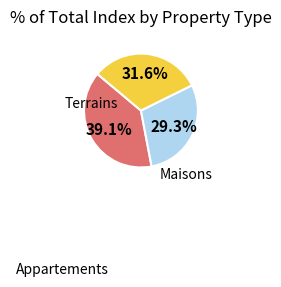

Is there any slice that represents more than half of the pie?

No